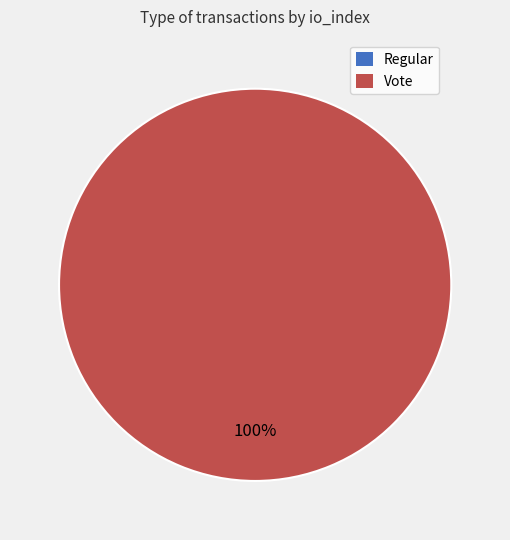

How much of the chart is everything except Regular?

100.0%